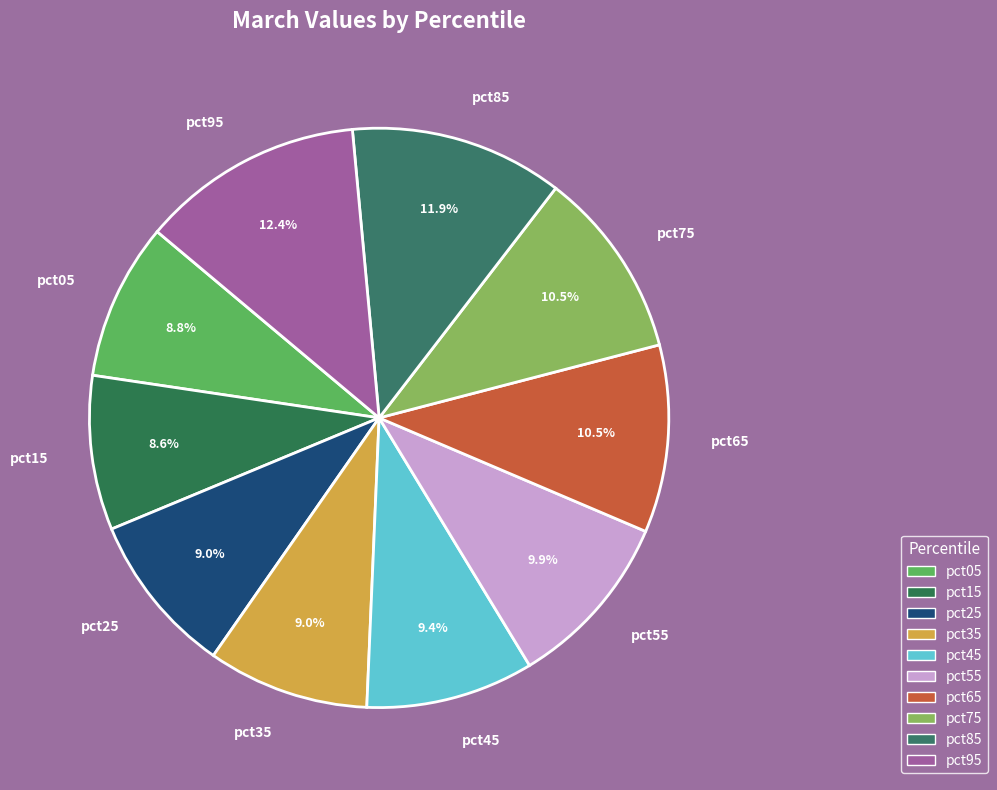

How many slices are in this pie chart?

10